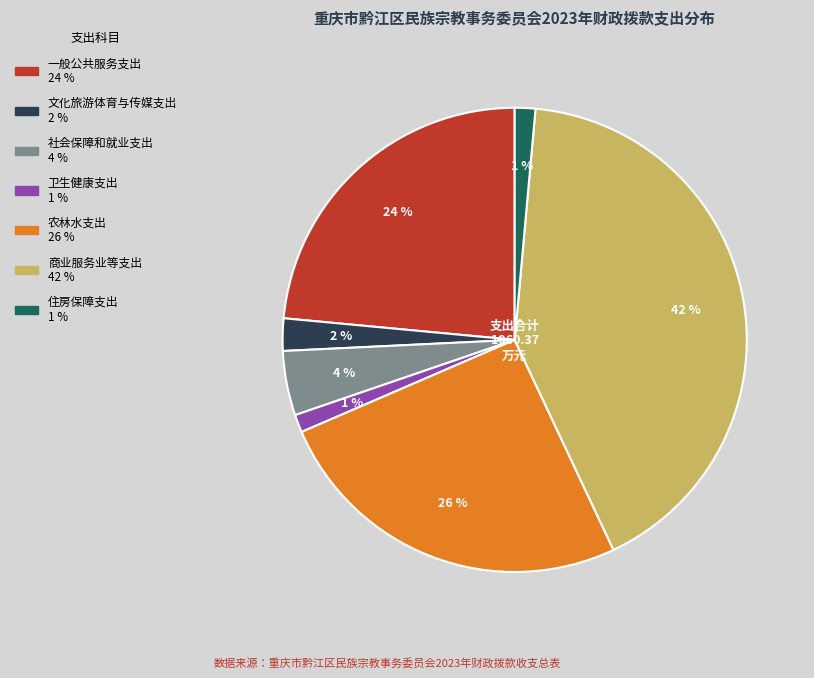

What percentage is the 文化旅游体育与传媒支出 slice, to the nearest percent?

2%